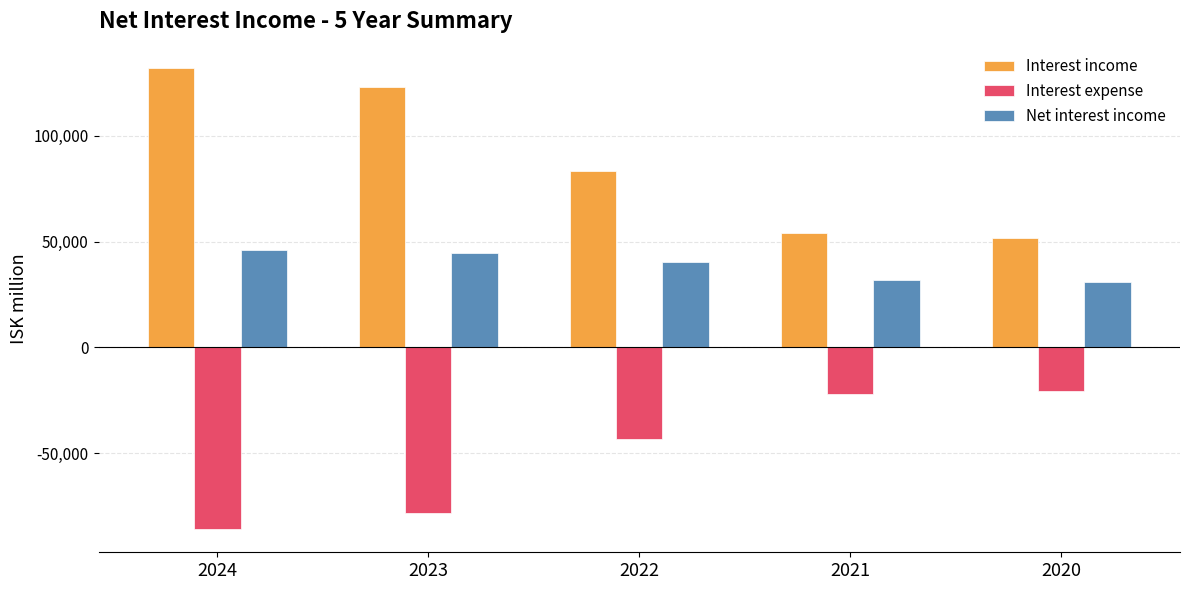

At how many categories does at least one series exceed 45554?

5